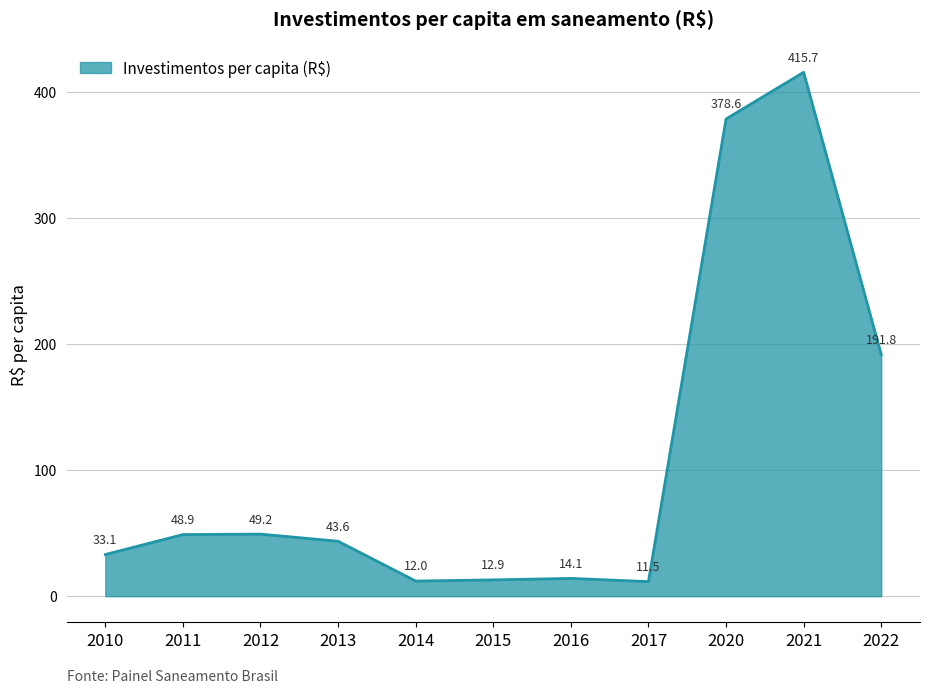

At which category does the data reach its first local peak?

2012